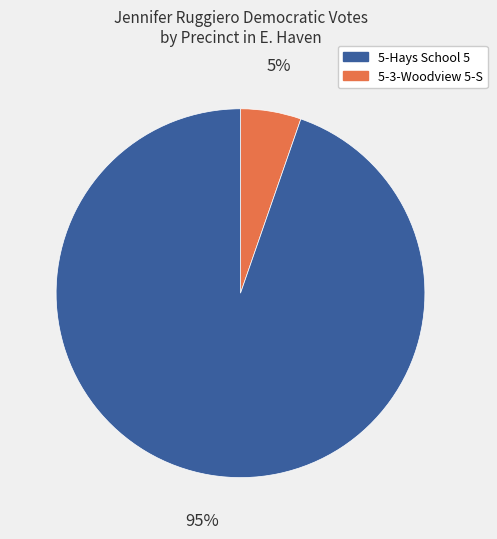

Is there any slice that represents more than half of the pie?

Yes